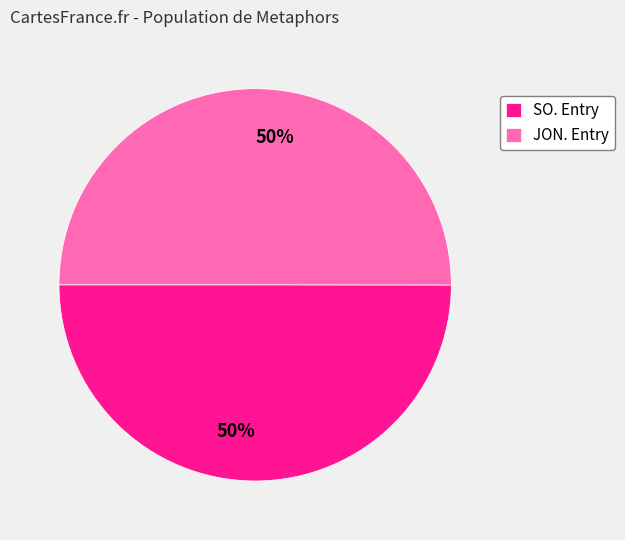

How many segments does this pie chart have?

2